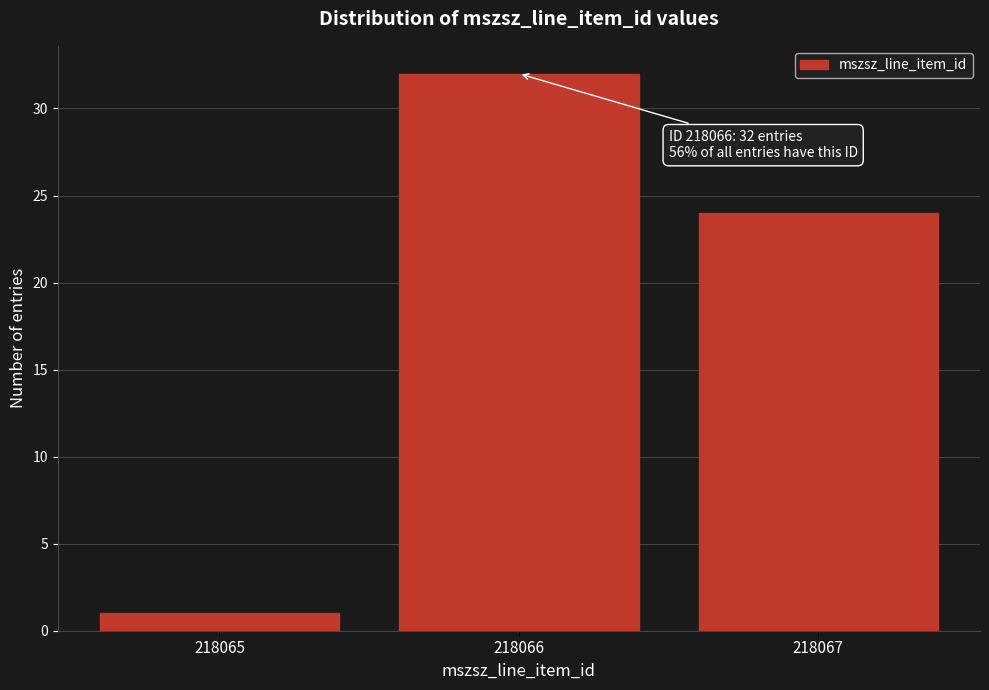

Reading left to right, transcribe all the data shown in this chart.

218065=1	218066=32	218067=24